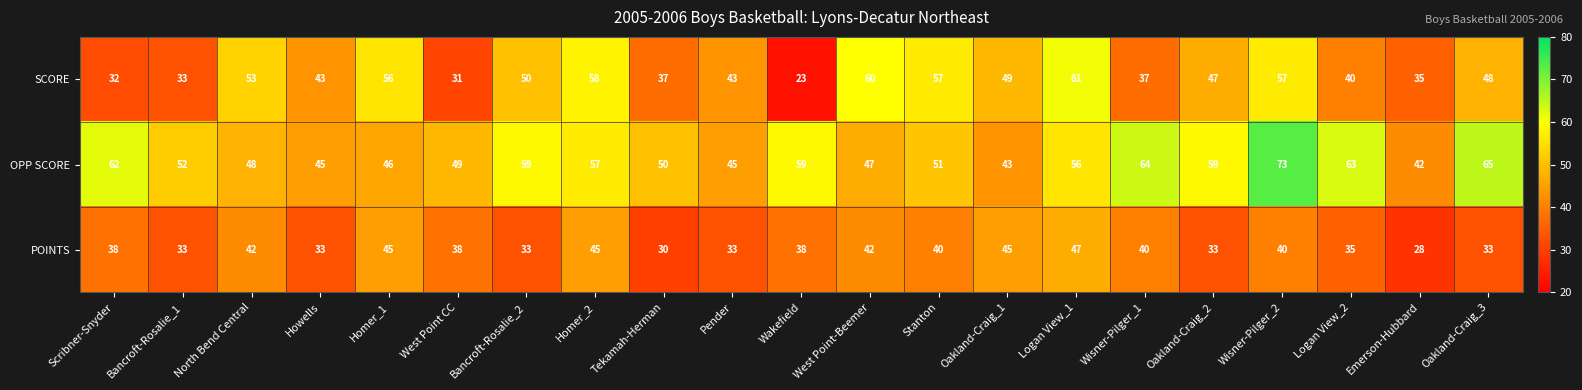

What is the sum of the OPP SCORE values at Howells and Pender?

90